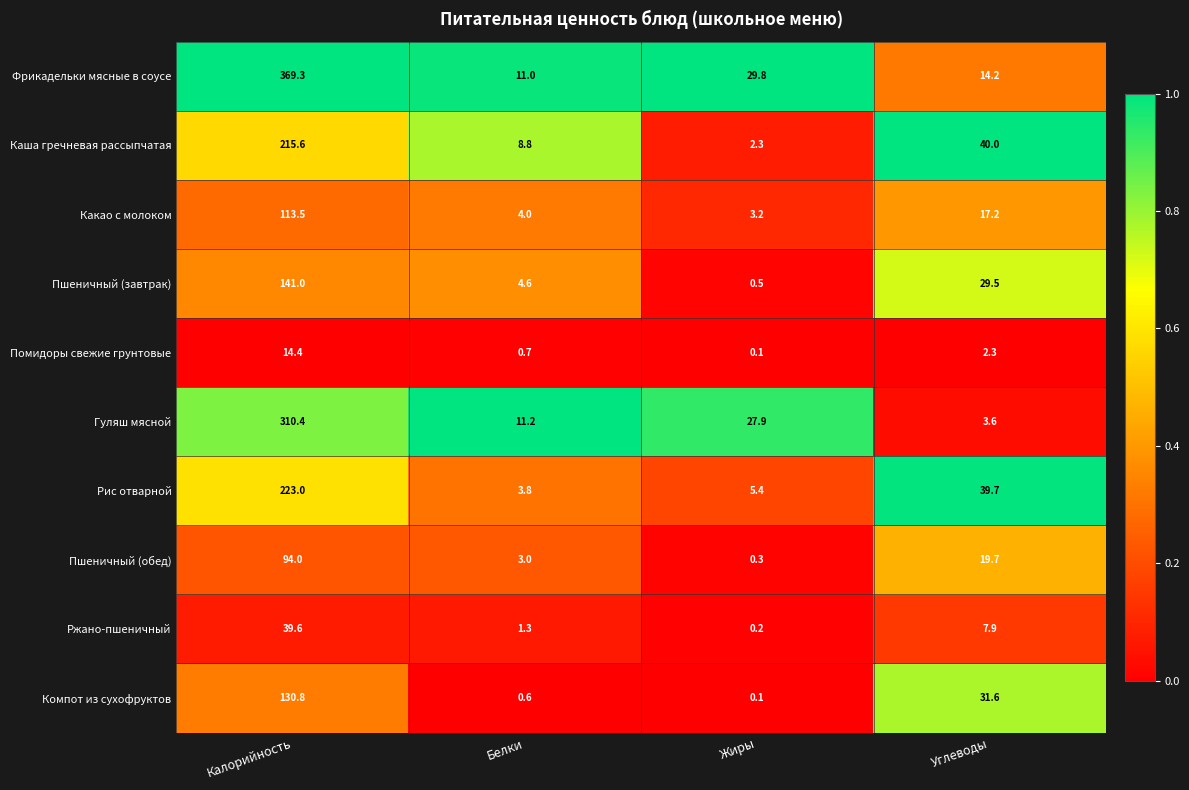

What is the maximum value shown in the chart?

369.3